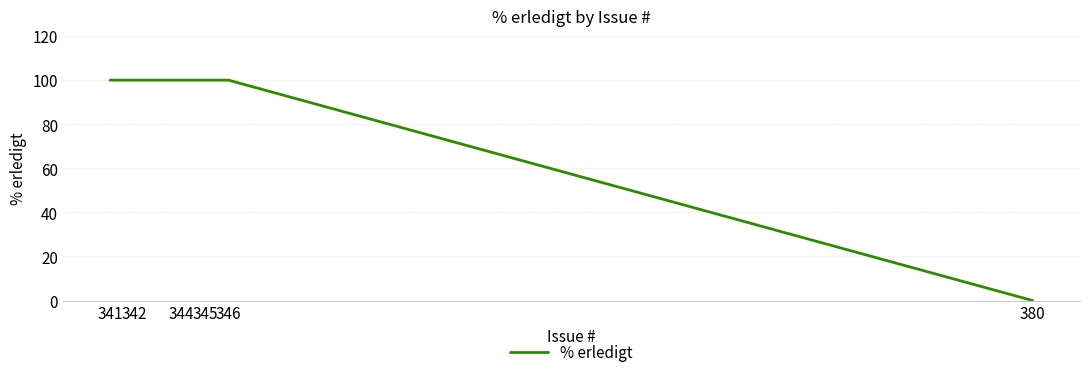

What is the change in value from 344 to 380?

-100